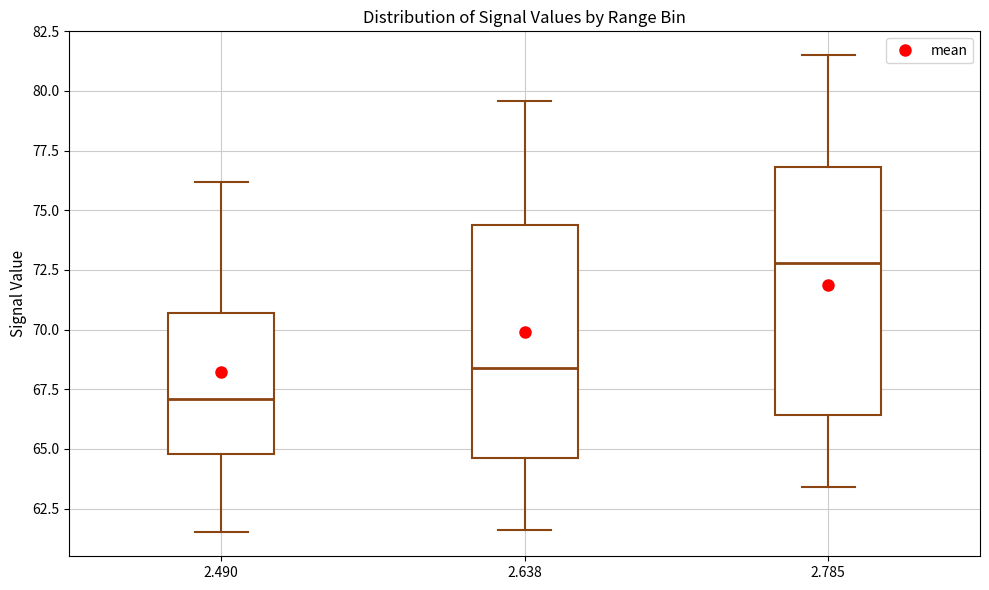

Comparing the boxes themselves (not the whiskers), which one is the tallest?

2.785